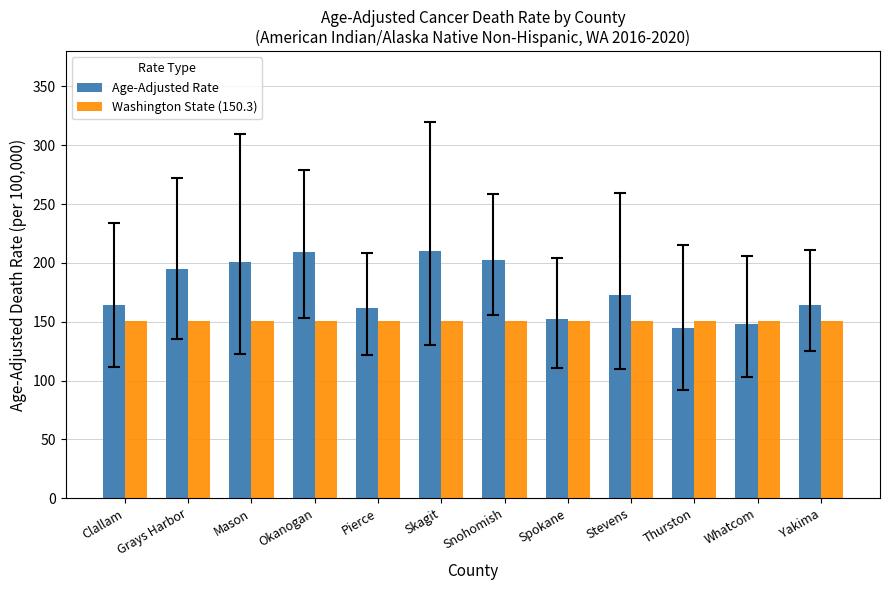

What is the difference between the Age-Adjusted Rate values at Grays Harbor and Yakima?

30.7